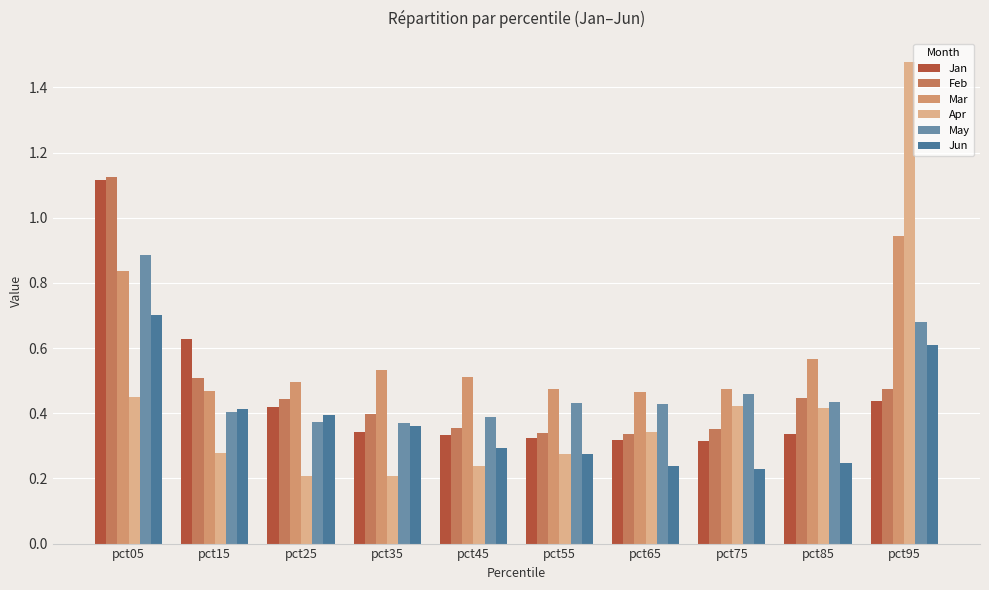

What is the sum of all Feb values?

4.8